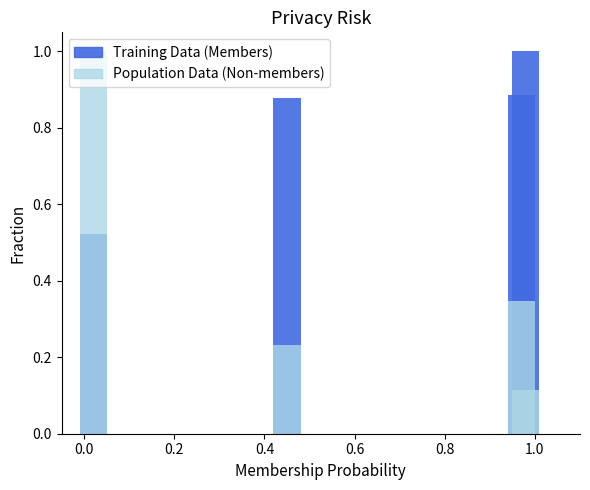

What is the smallest value displayed?

0.1